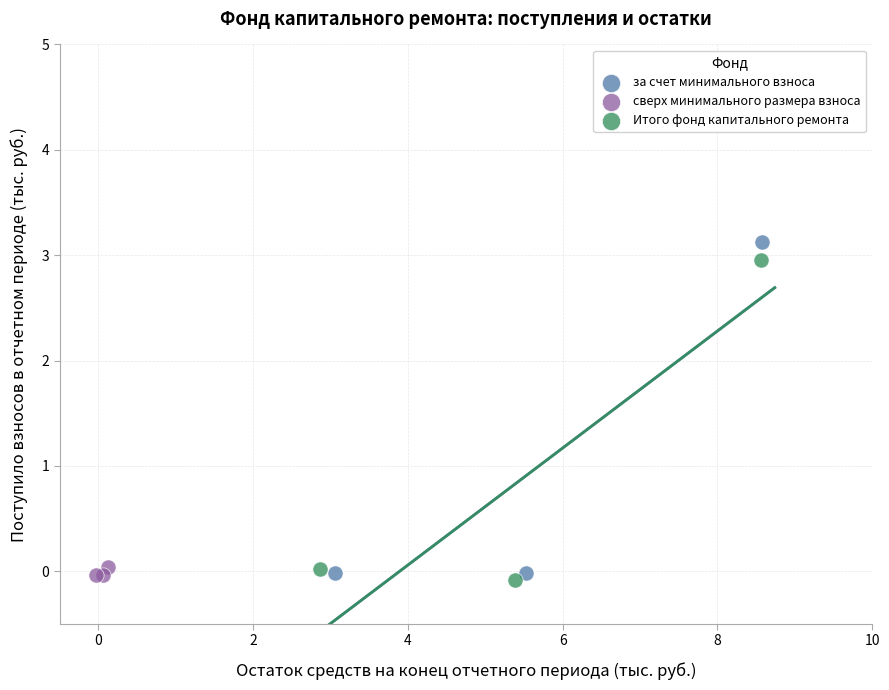

Which series reaches the maximum Y coordinate?

за счет минимального взноса